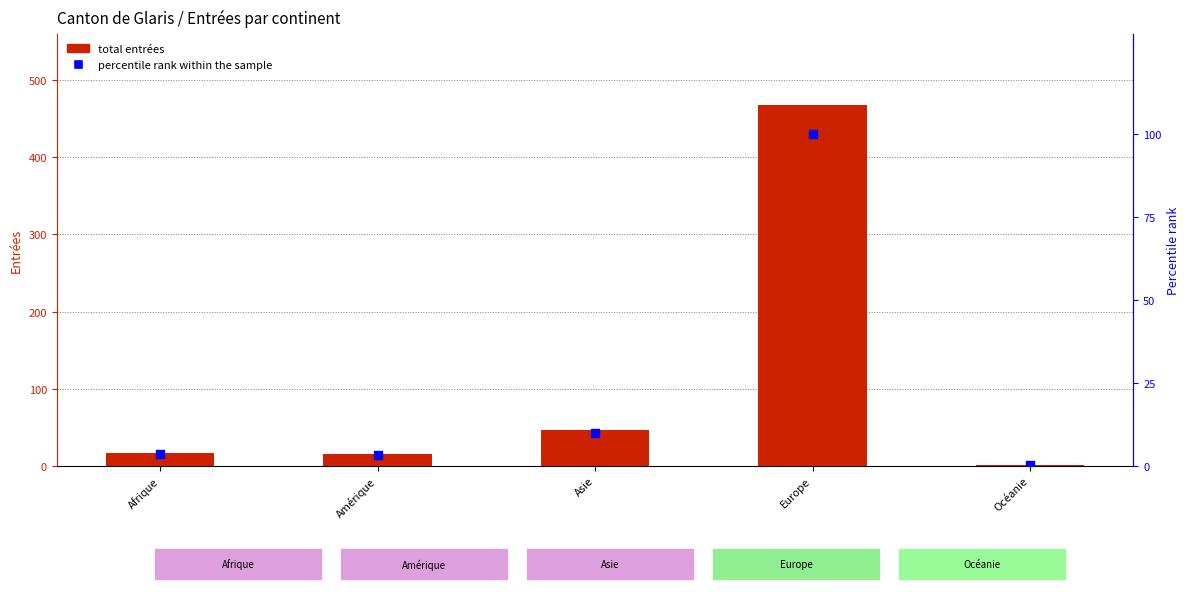

Which series has the widest spread of Y values?

Total Entrées